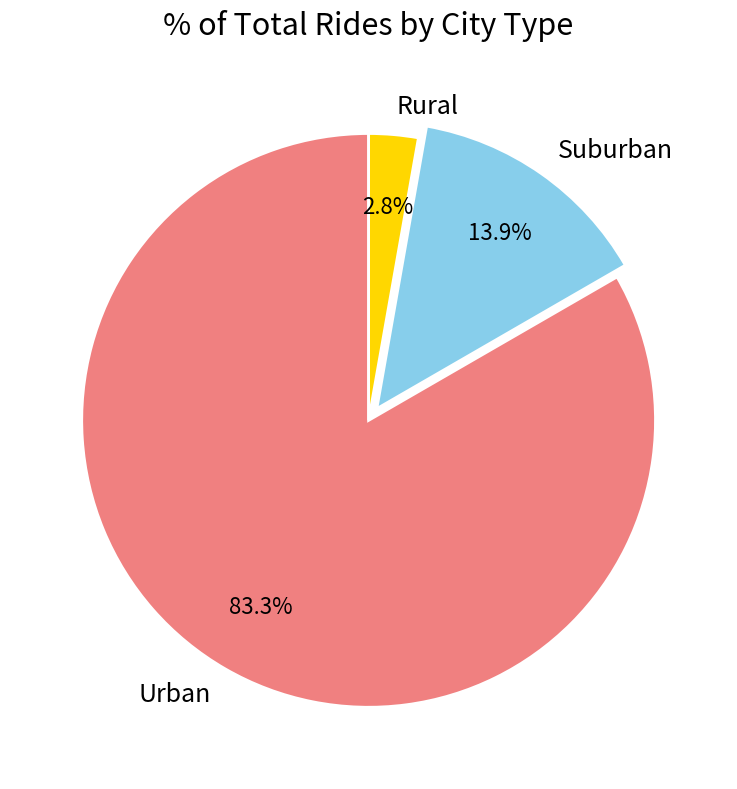

What is the smallest slice in the pie chart?

Rural